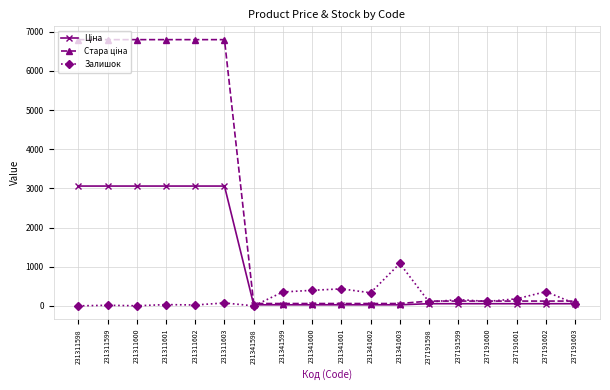

How many distinct data groups are displayed?

3